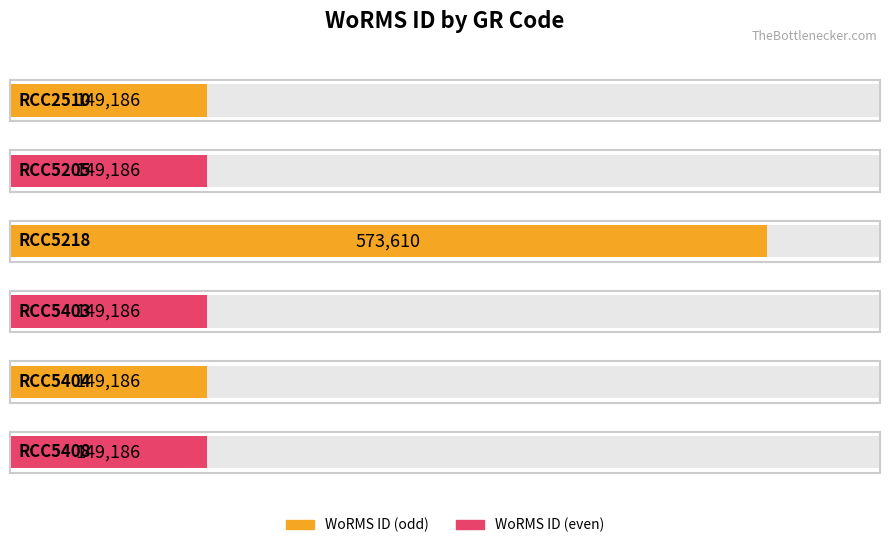

What is the change in value from RCC2510 to RCC5218?

+424424